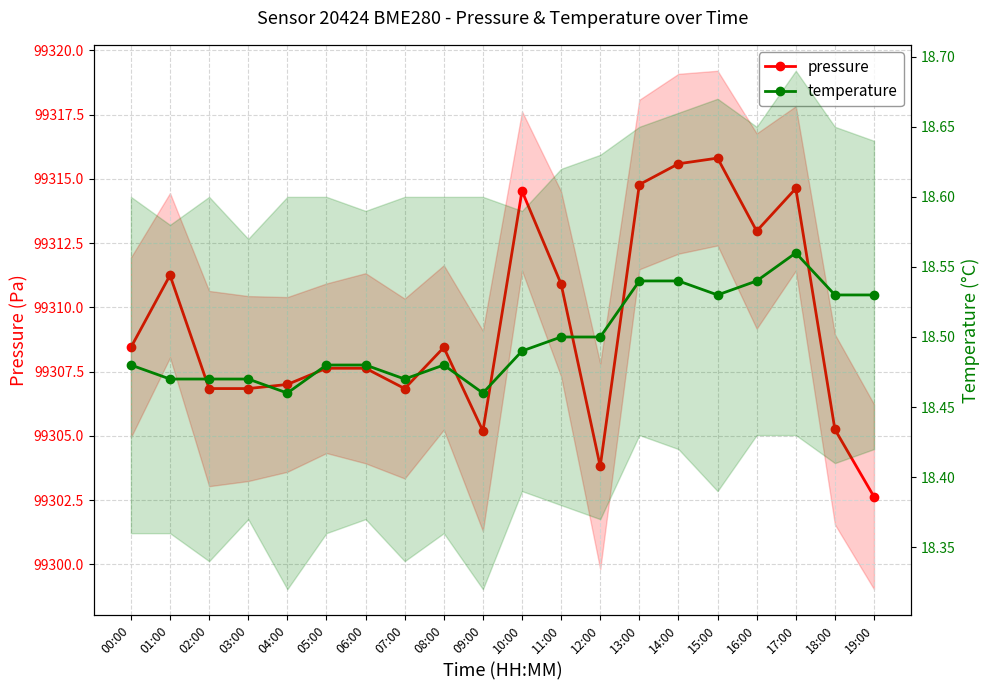

What is the spread (max minus min) of values at 10:00?

99296.0